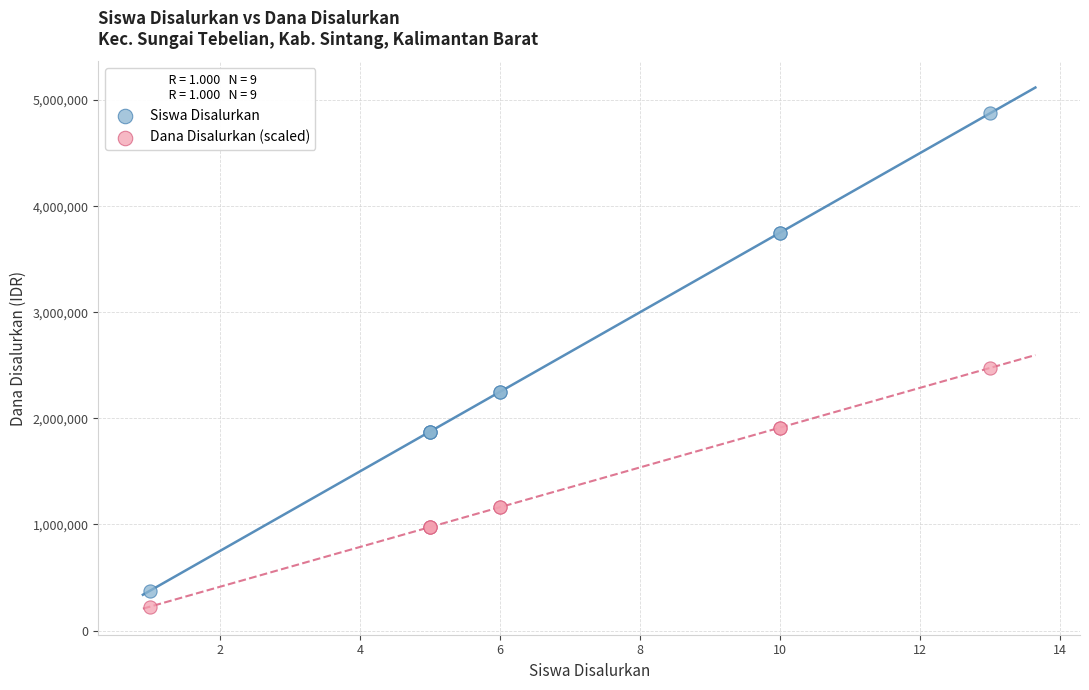

Across all series, what Y value is closest to 2550000?

2475000